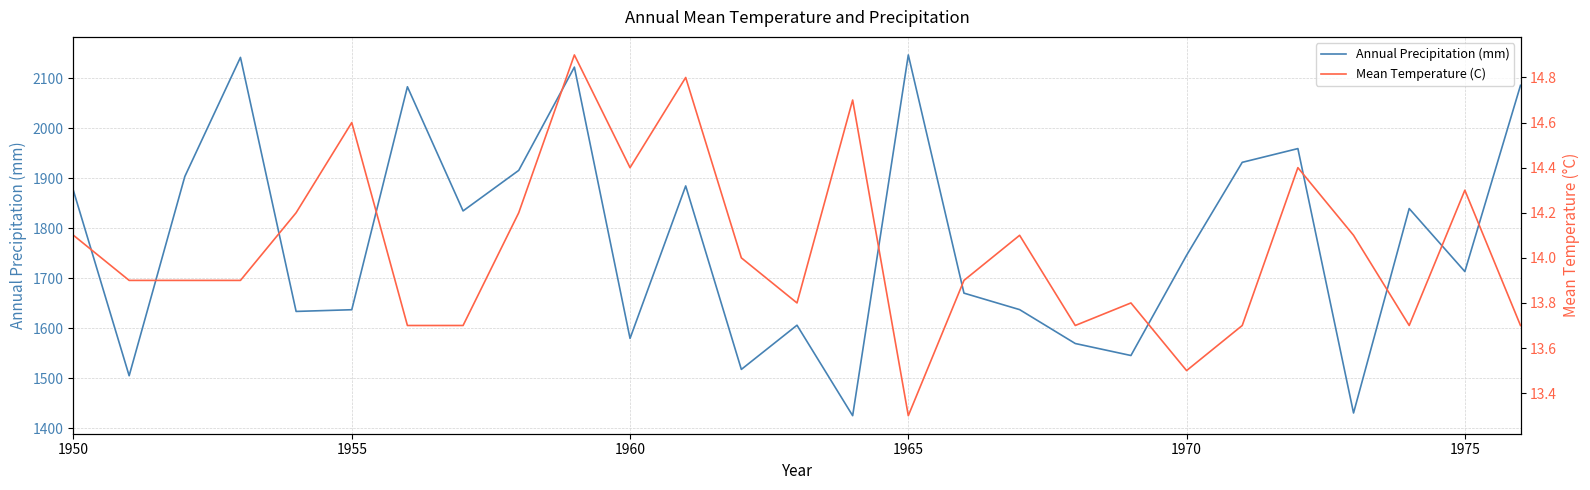

What is the minimum value for Annual Precipitation (mm)?

1425.1